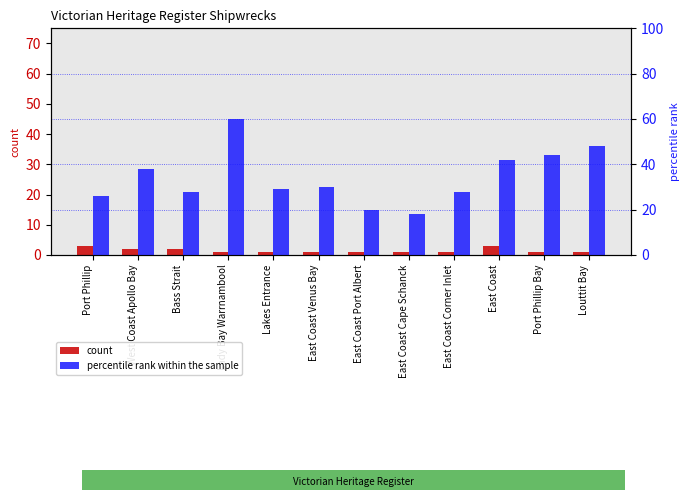

Read the percentile rank within the sample value at East Coast Port Albert, to the nearest 10.

20